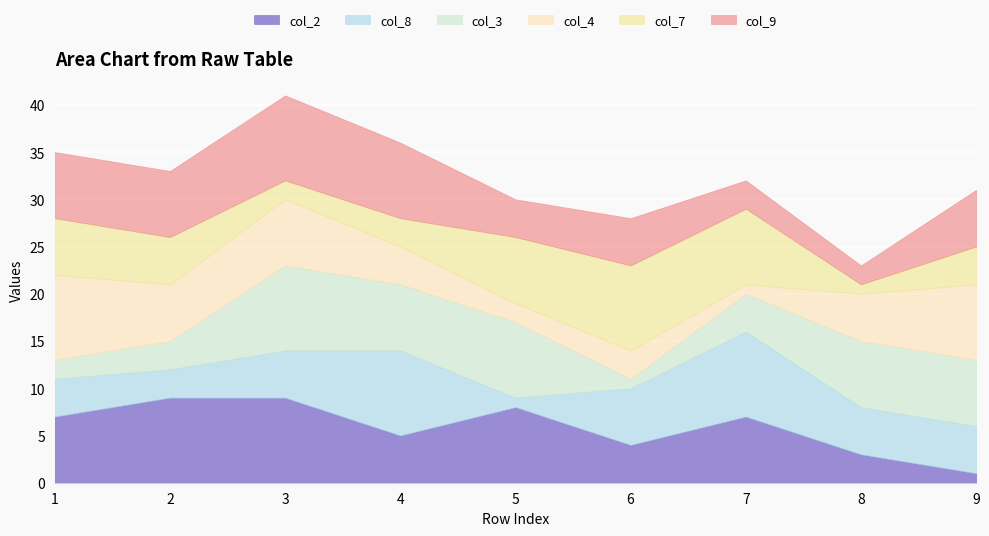

True or false: col_9 and col_4 intersect in this chart.

True